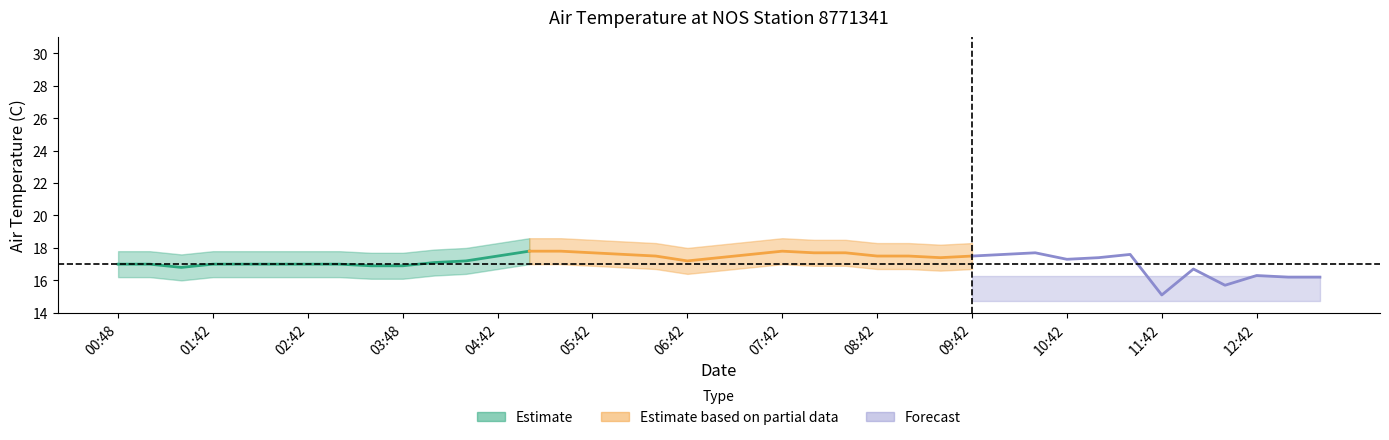

True or false: latitude and air_temperature(C) cross at least once.

False